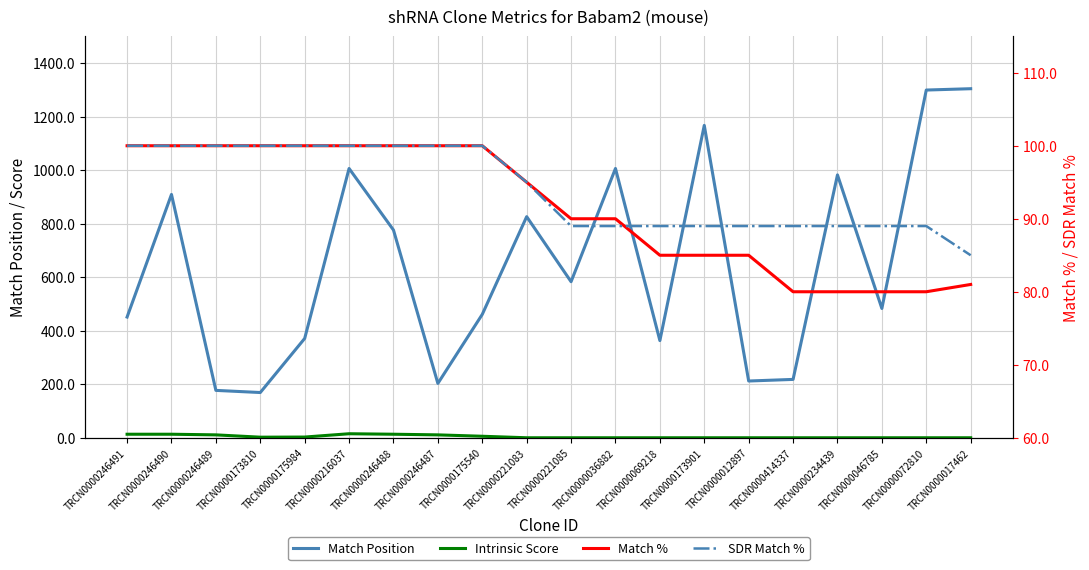

Which has a higher value, TRCN0000173901 or TRCN0000414337?

TRCN0000173901